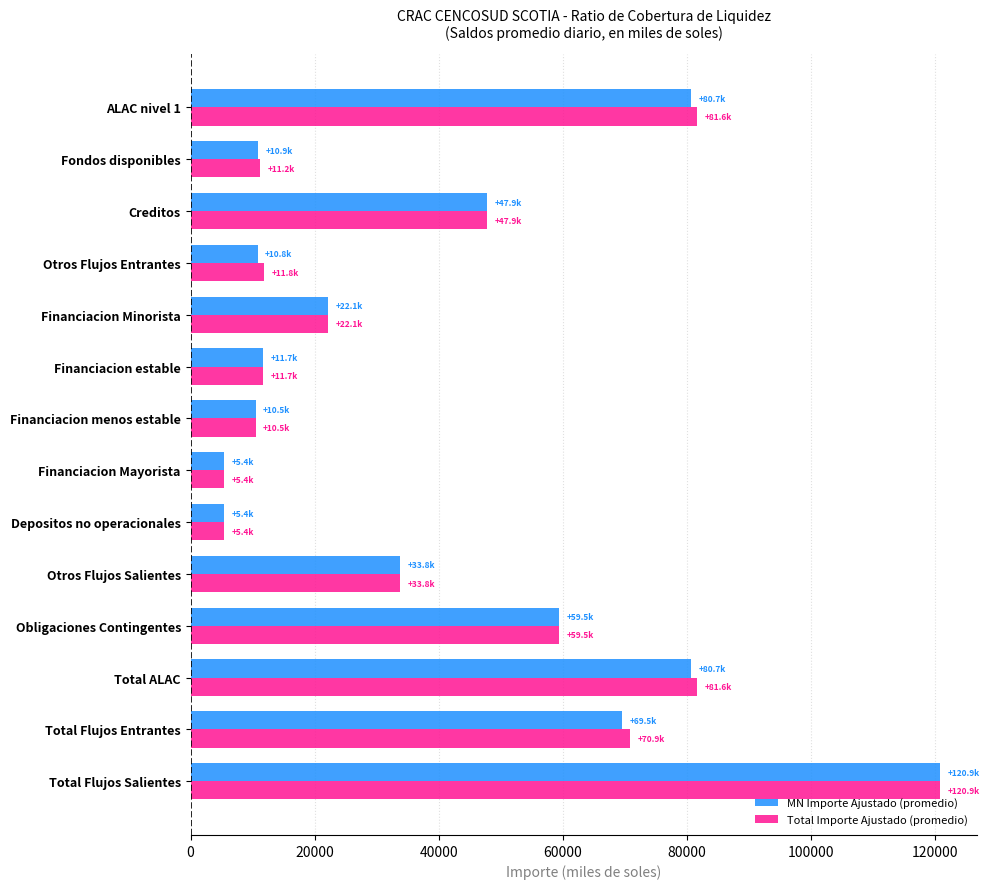

What is the spread (max minus min) of values at ALAC nivel 1?

969.6